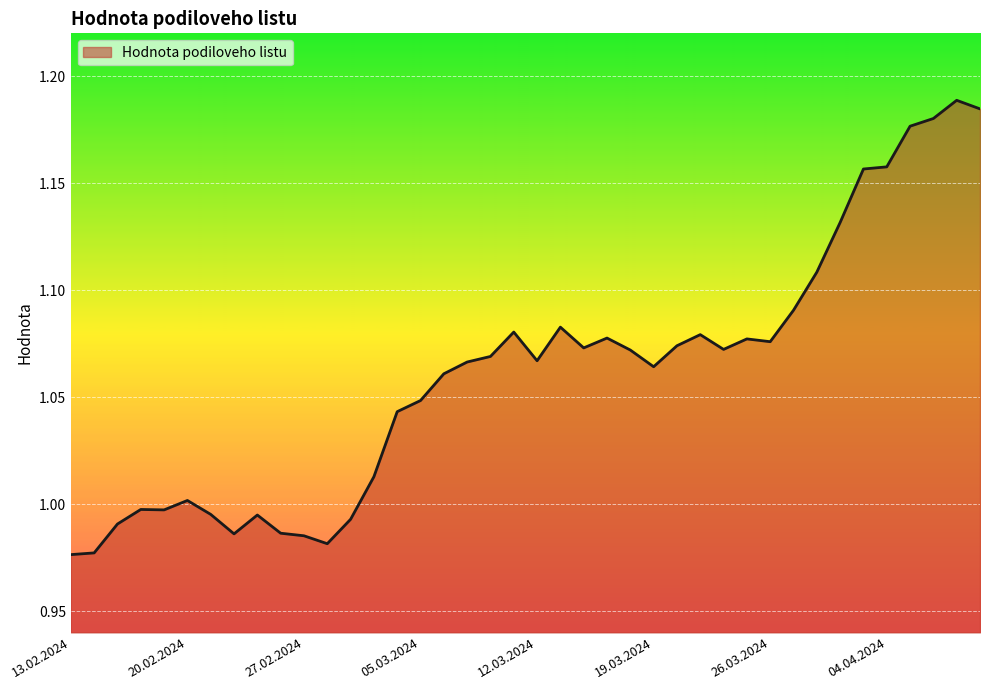

Rank the categories by value from highest to lowest.

09.04.2024, 10.04.2024, 08.04.2024, 05.04.2024, 04.04.2024, 03.04.2024, 02.04.2024, 28.03.2024, 27.03.2024, 13.03.2024, 11.03.2024, 21.03.2024, 15.03.2024, 25.03.2024, 26.03.2024, 20.03.2024, 14.03.2024, 22.03.2024, 18.03.2024, 08.03.2024, 12.03.2024, 07.03.2024, 19.03.2024, 06.03.2024, 05.03.2024, 04.03.2024, 01.03.2024, 20.02.2024, 16.02.2024, 19.02.2024, 21.02.2024, 23.02.2024, 29.02.2024, 15.02.2024, 26.02.2024, 22.02.2024, 27.02.2024, 28.02.2024, 14.02.2024, 13.02.2024